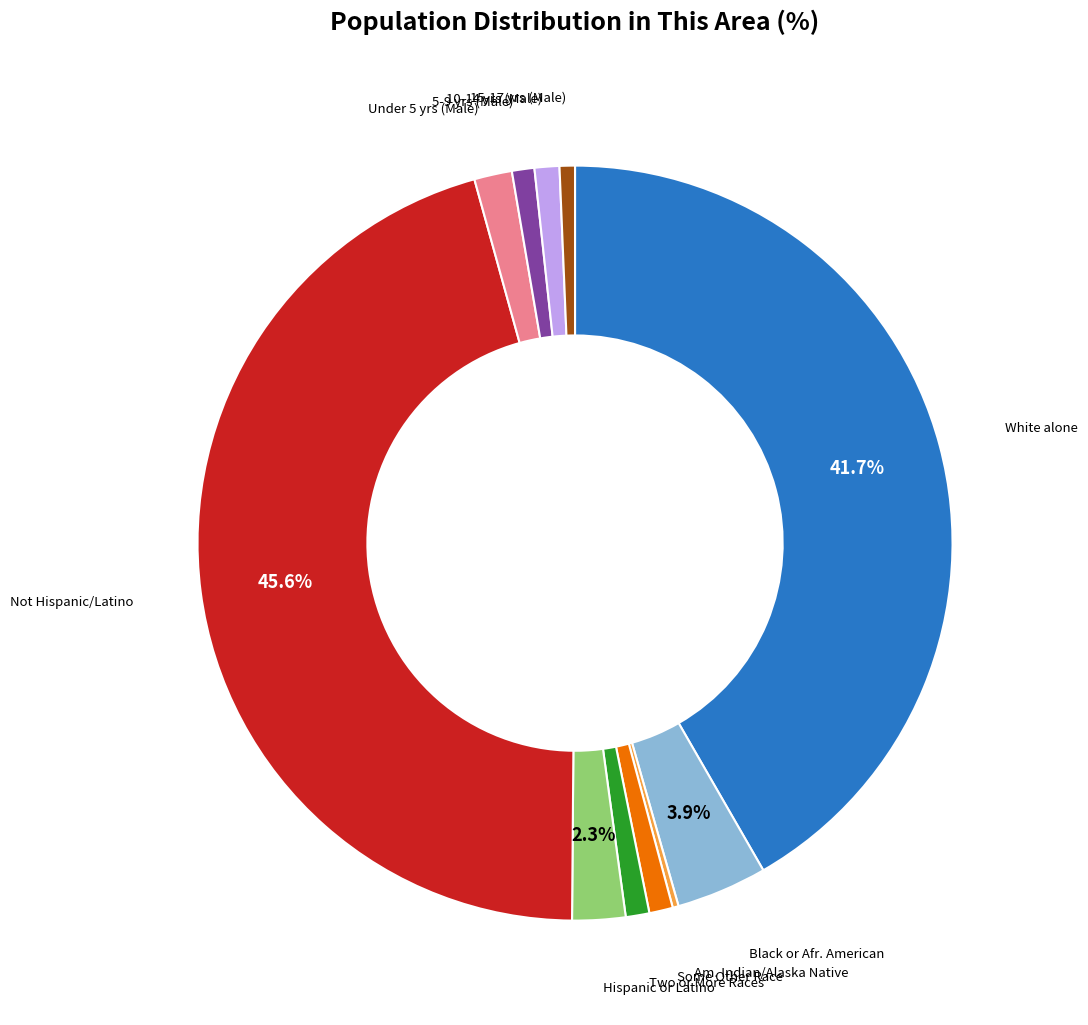

Is there any slice that represents more than half of the pie?

No